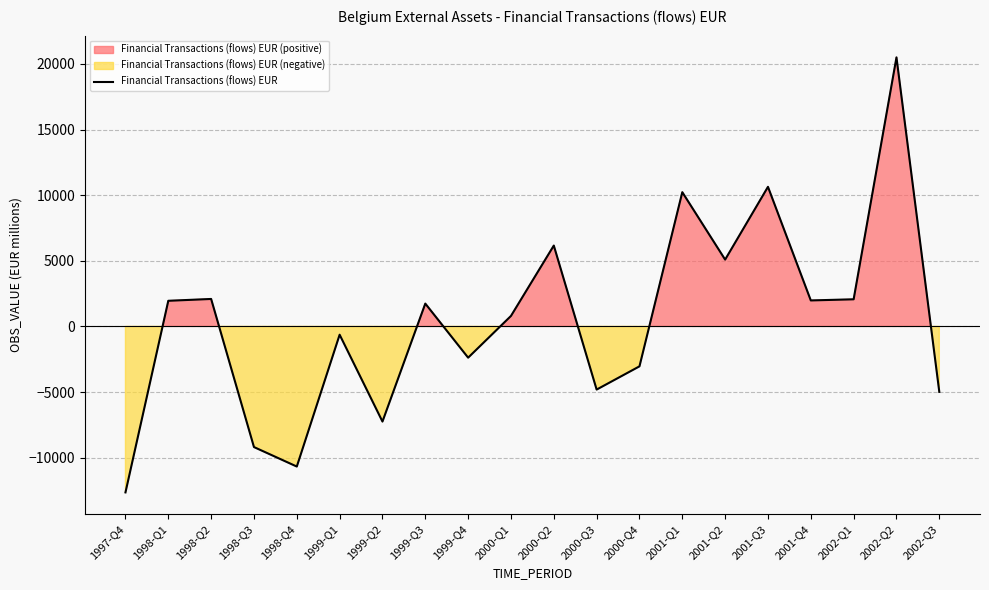

Reading left to right, what are all the values shown in this chart?

1997-Q4=-12649.9	1998-Q1=1950.5	1998-Q2=2090.3	1998-Q3=-9195.0	1998-Q4=-10679.1	1999-Q1=-633.8	1999-Q2=-7251.8	1999-Q3=1737.4	1999-Q4=-2382.9	2000-Q1=797.0	2000-Q2=6159.0	2000-Q3=-4814.4	2000-Q4=-3044.5	2001-Q1=10226.3	2001-Q2=5089.0	2001-Q3=10633.9	2001-Q4=1977.5	2002-Q1=2064.5	2002-Q2=20497.1	2002-Q3=-4991.5